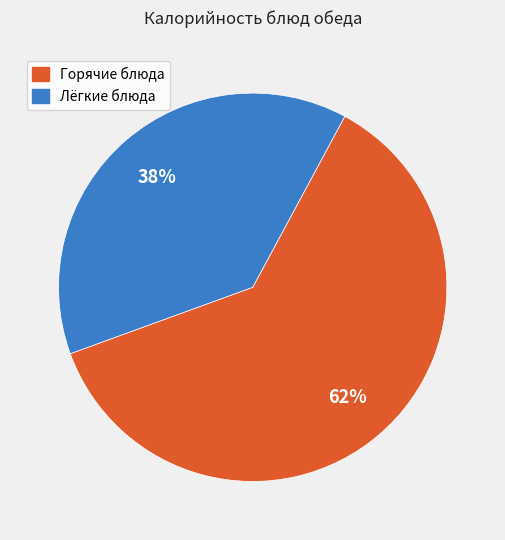

To the nearest percent, what is the average slice percentage?

50%